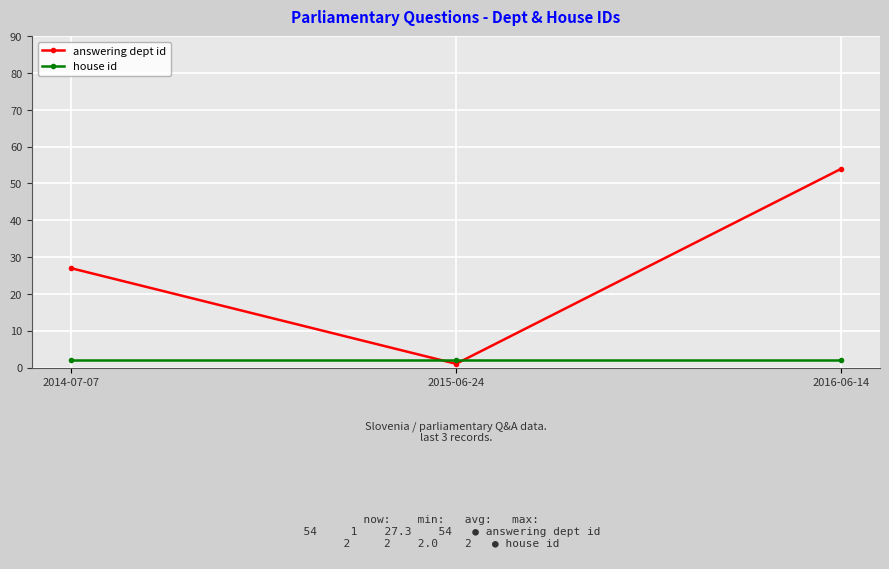

Which category has the highest value in the answering dept id series?

2016-06-14